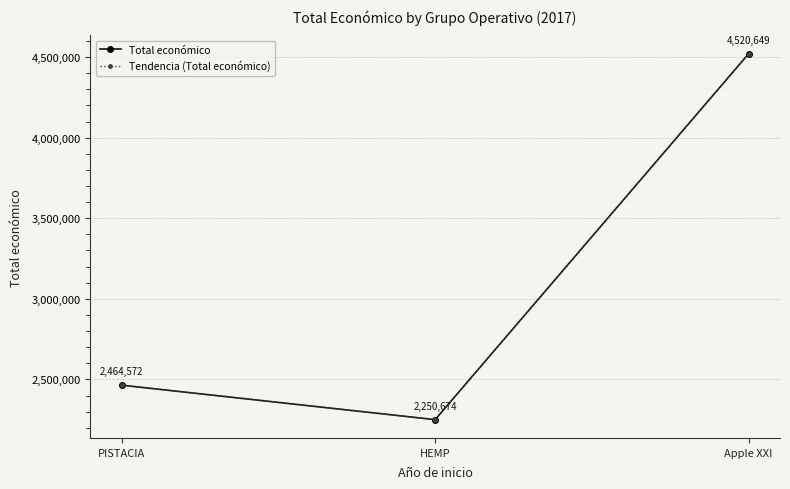

Does the chart have visible grid lines?

Yes